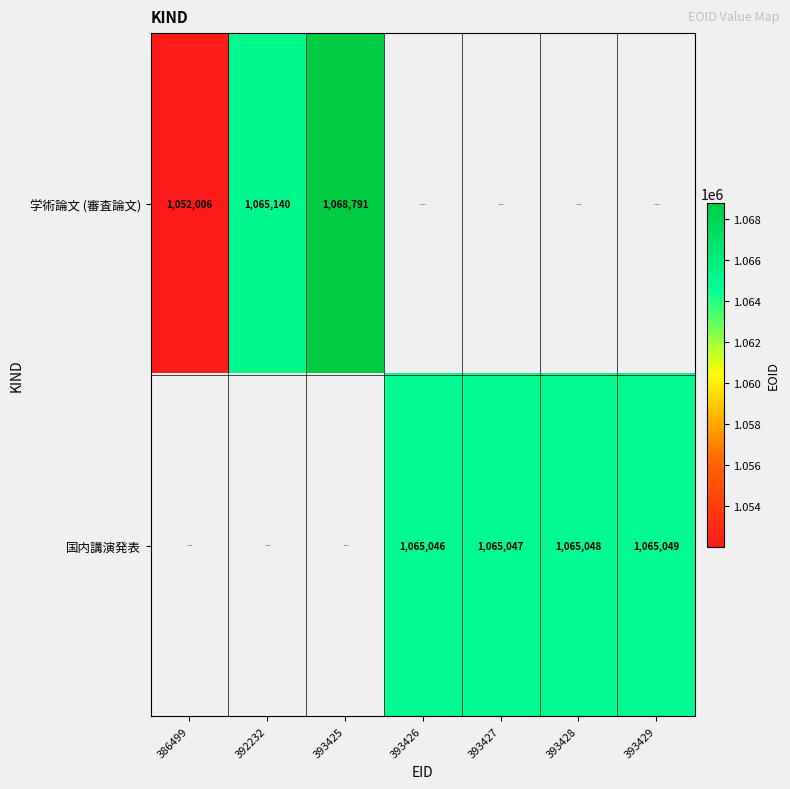

At how many categories does at least one series exceed 1060474?

6